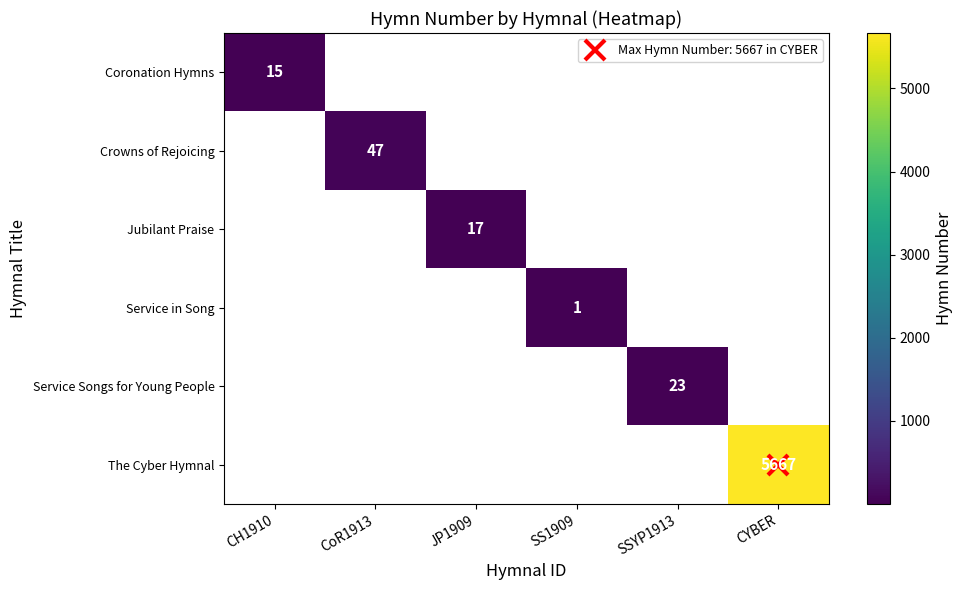

Which category has the lowest value in the Crowns of Rejoicing series?

CH1910